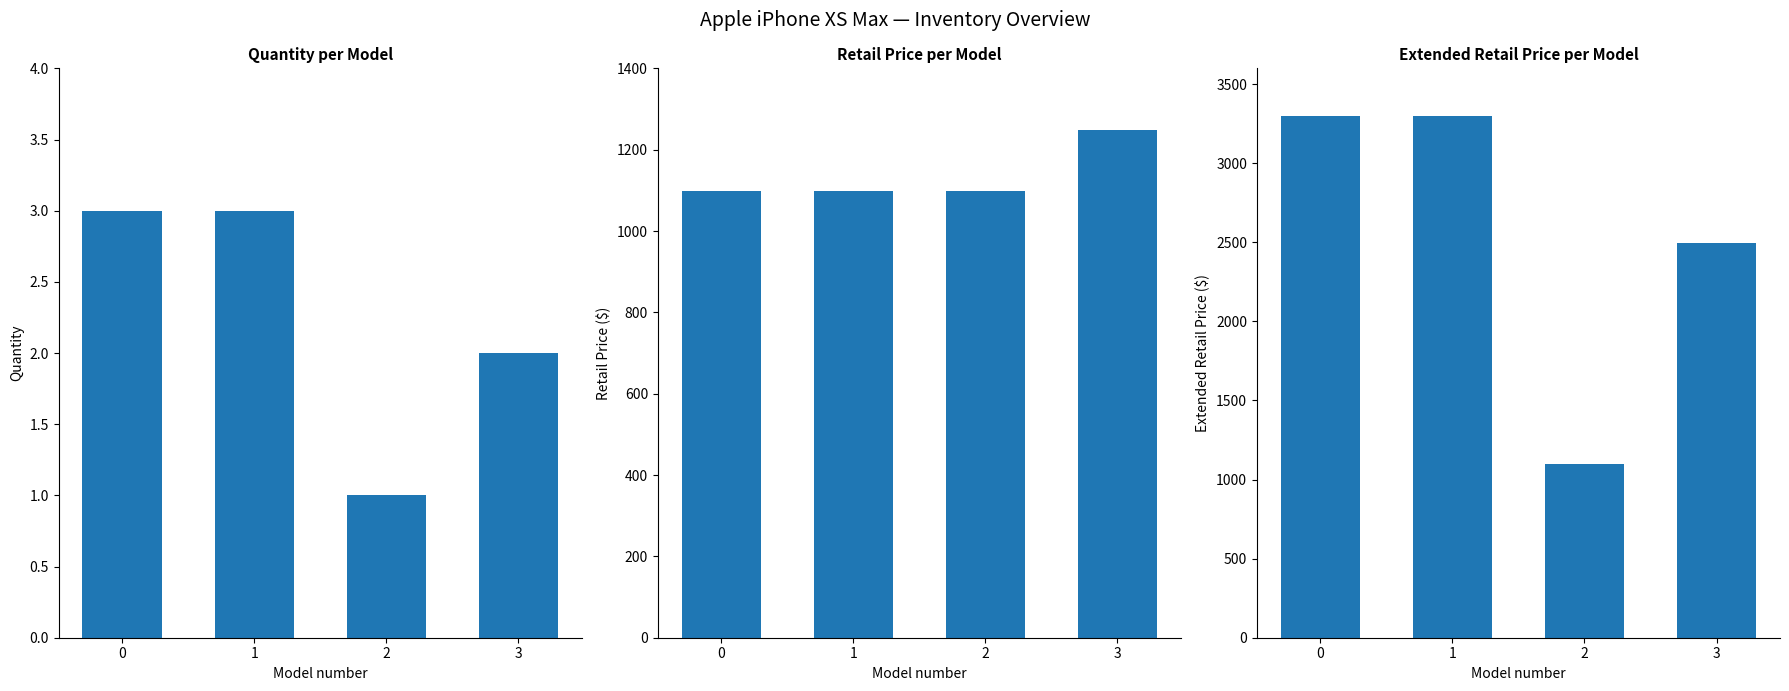

What is the average value of the Extended RetailPrice series?

2548